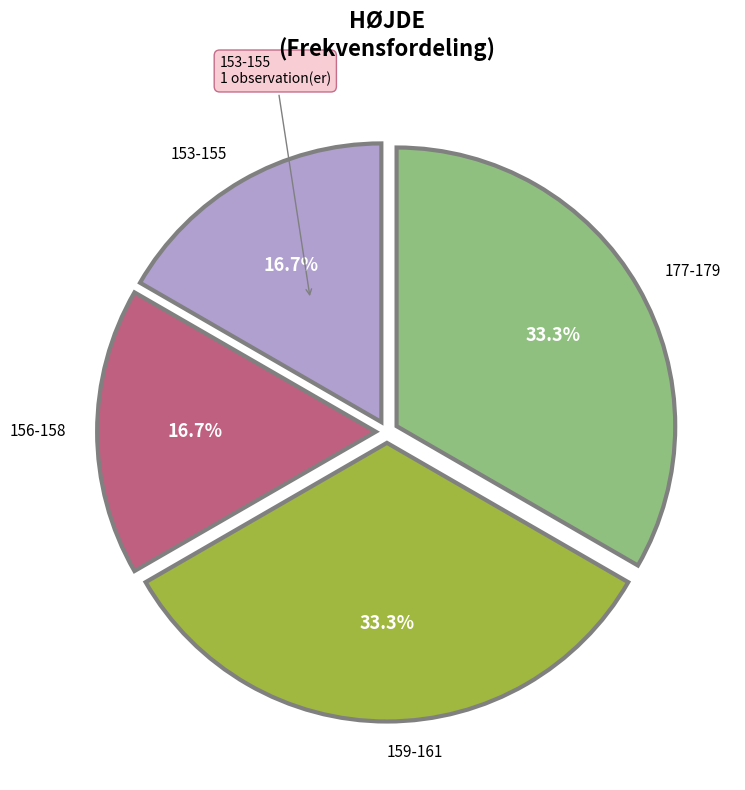

Is there any slice that represents more than half of the pie?

No